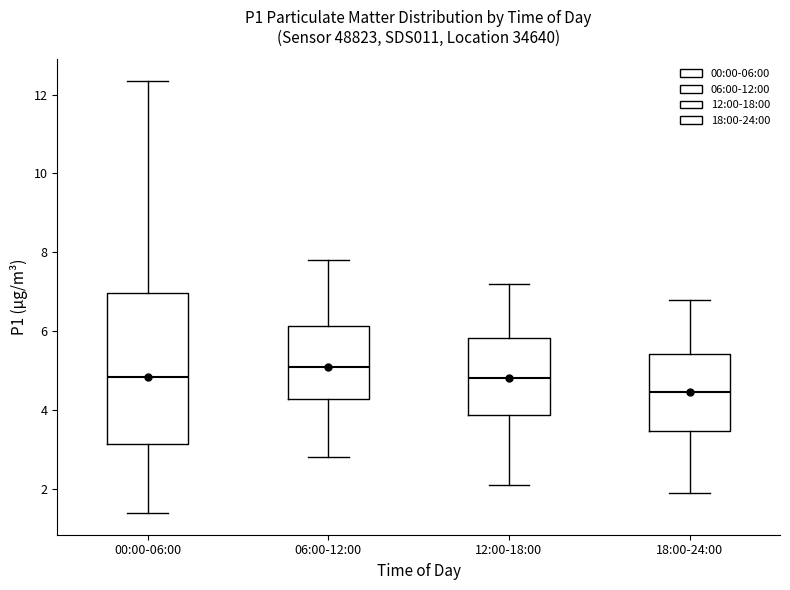

Which box has the lowest median line?

18:00-24:00